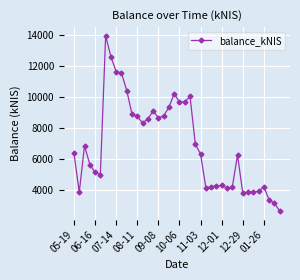

What is the average value?

6931.3